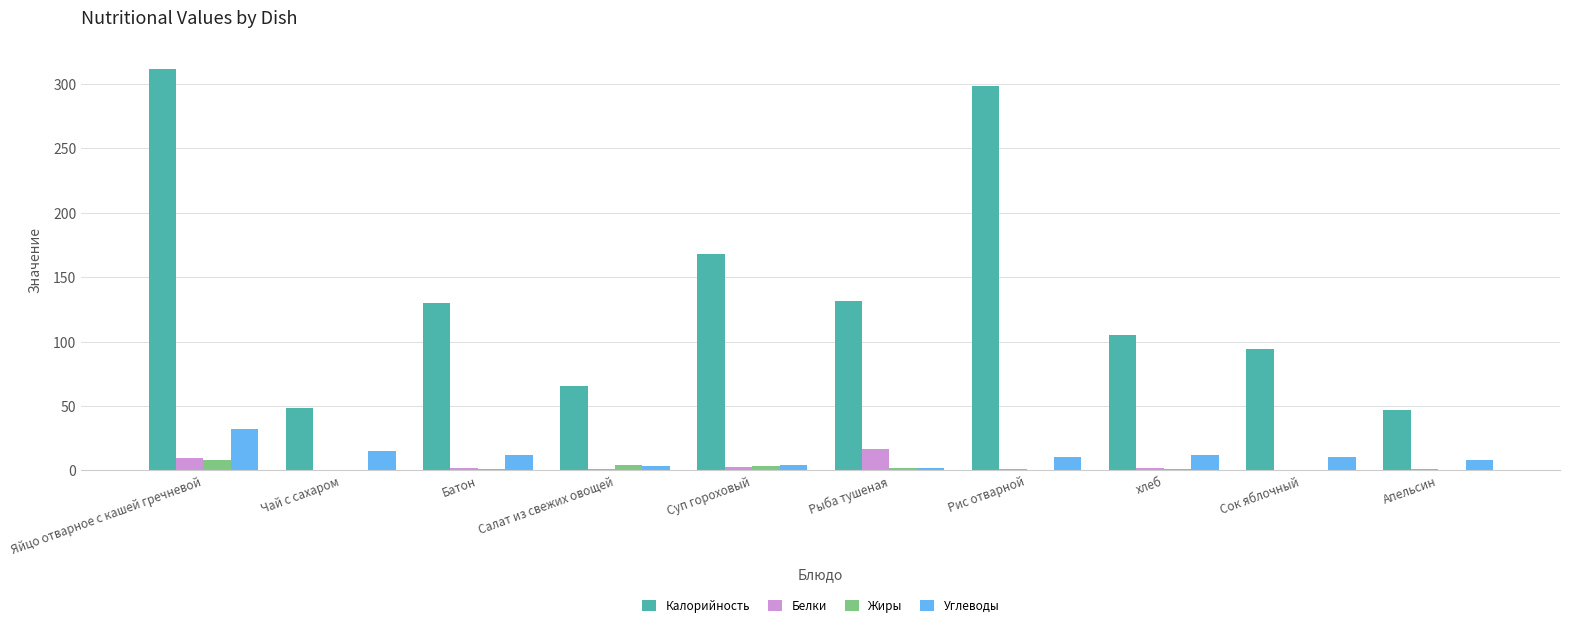

Is it true that Углеводы equals 48.2 at Яйцо отварное с кашей гречневой?

False